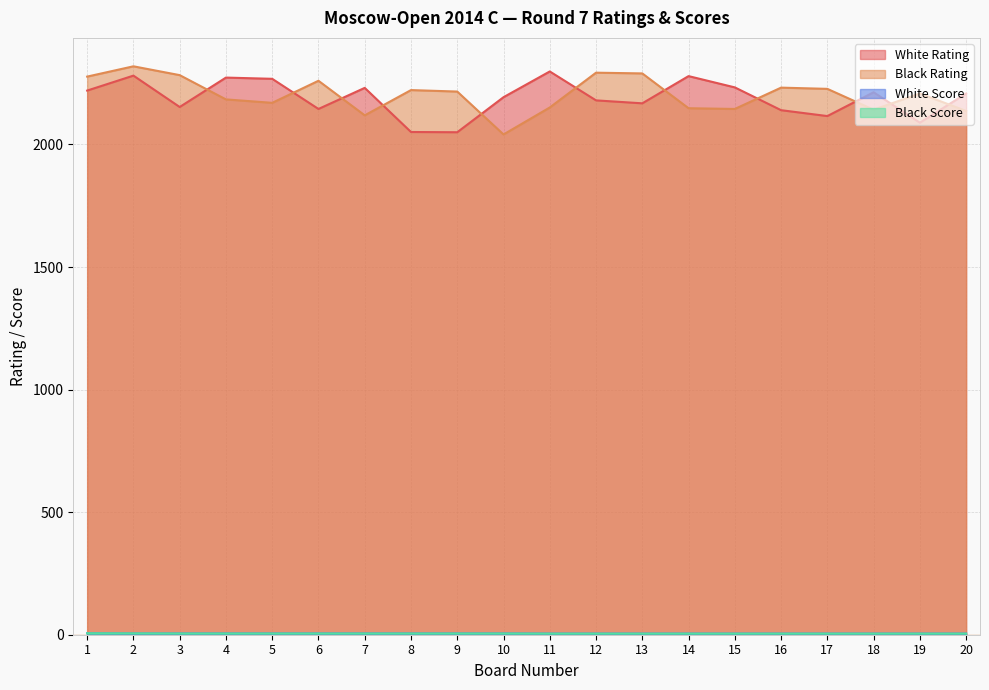

What is the value of the White Rating point at the 16th from the left?

2140.0